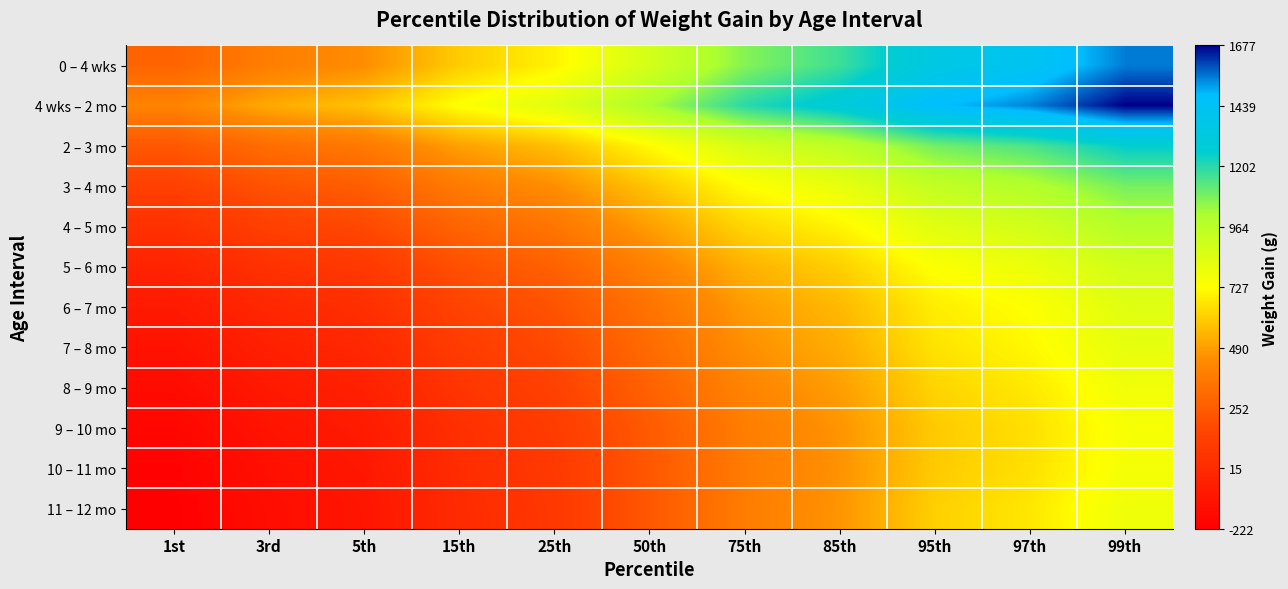

Rank the series by their maximum value, from highest to lowest.

4 wks – 2 mo, 0 – 4 wks, 2 – 3 mo, 3 – 4 mo, 4 – 5 mo, 5 – 6 mo, 6 – 7 mo, 7 – 8 mo, 11 – 12 mo, 8 – 9 mo, 10 – 11 mo, 9 – 10 mo